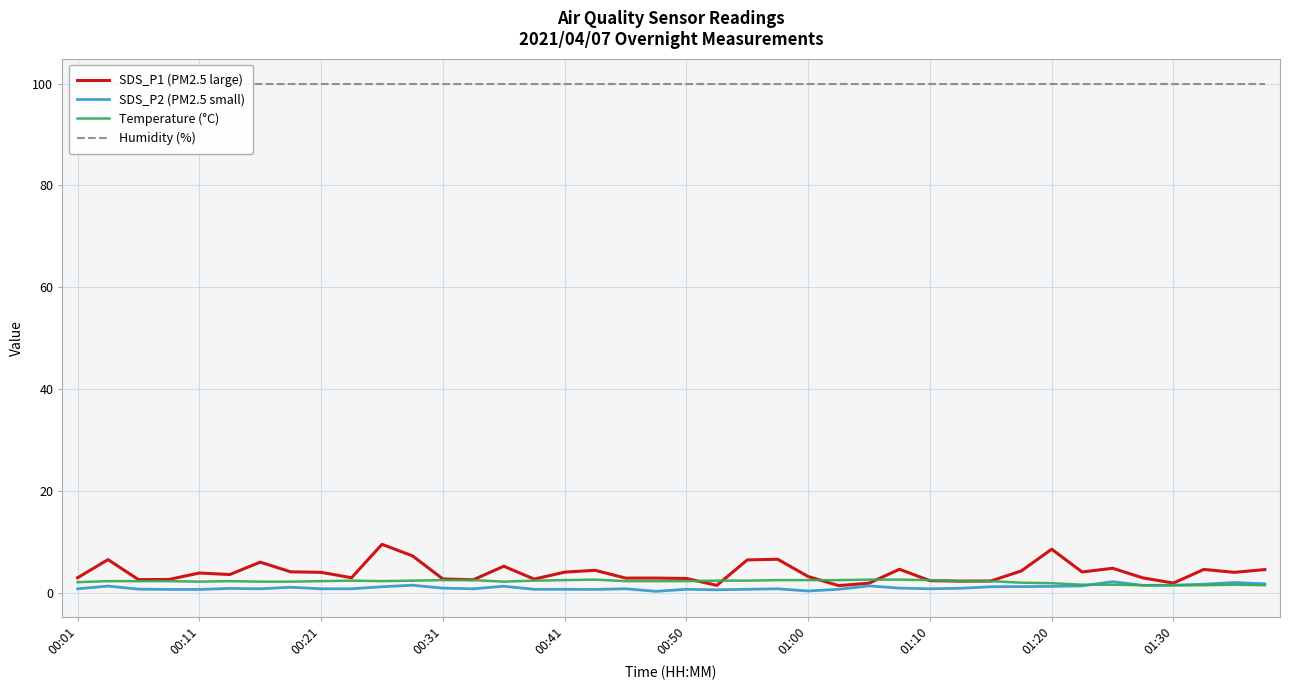

What is the difference between the maximum and minimum values in the Temperature (°C) series?

1.1